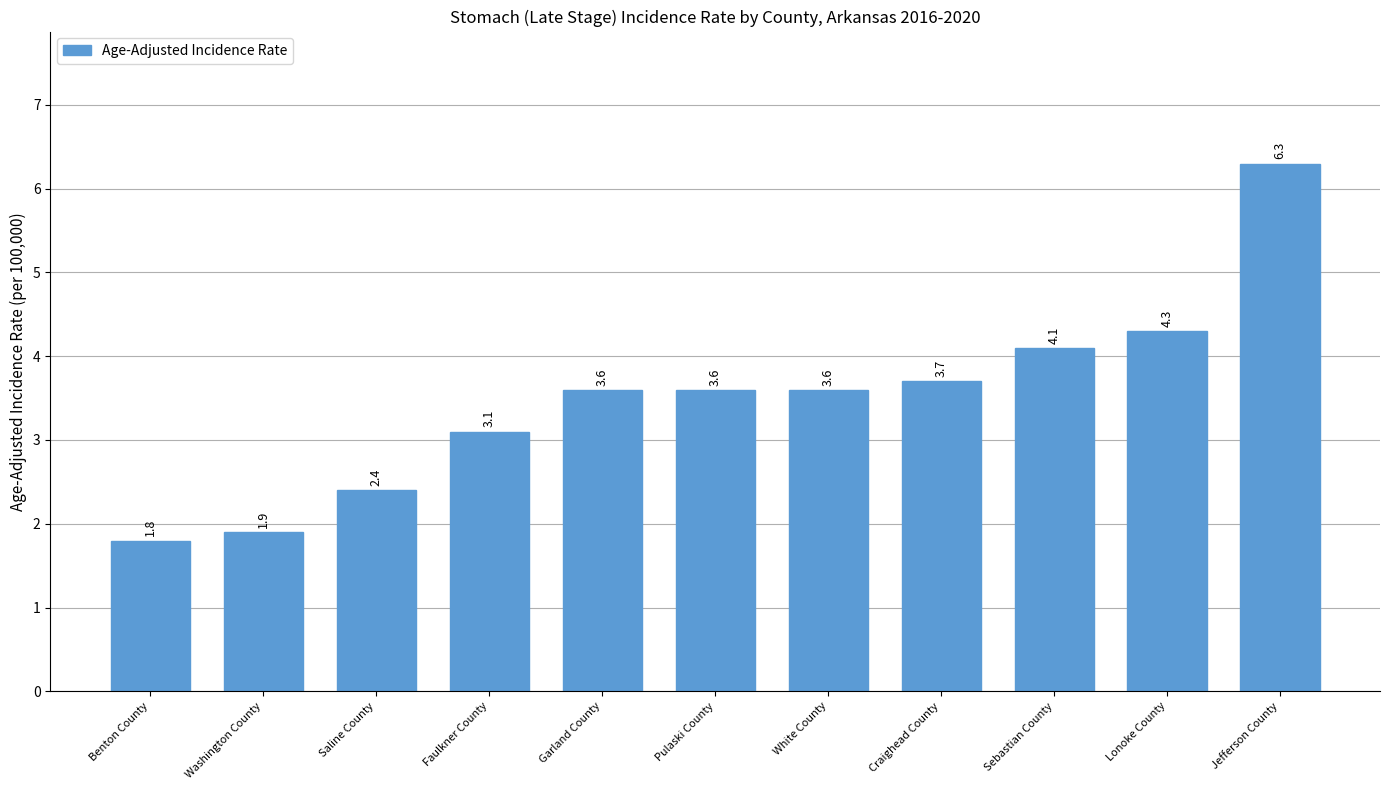

What position from the right is Sebastian County?

3